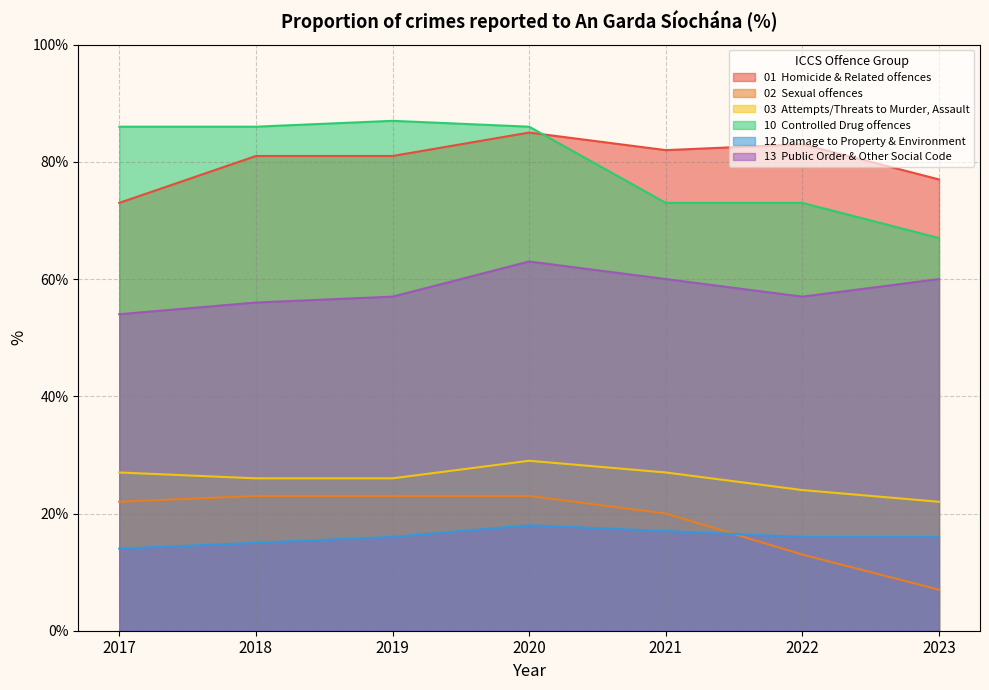

Count the 12  Damage to Property & Environment values in the range 15 to 17.

5